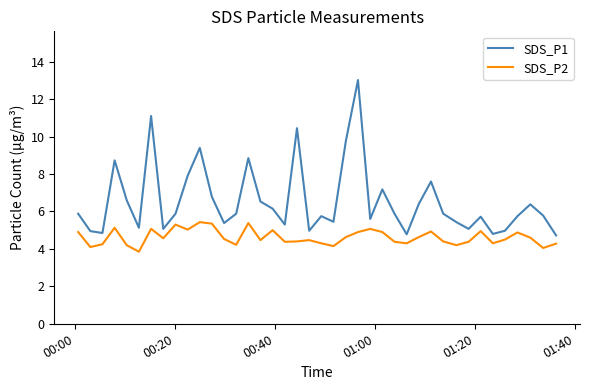

Which series has the largest range (max minus min)?

SDS_P1